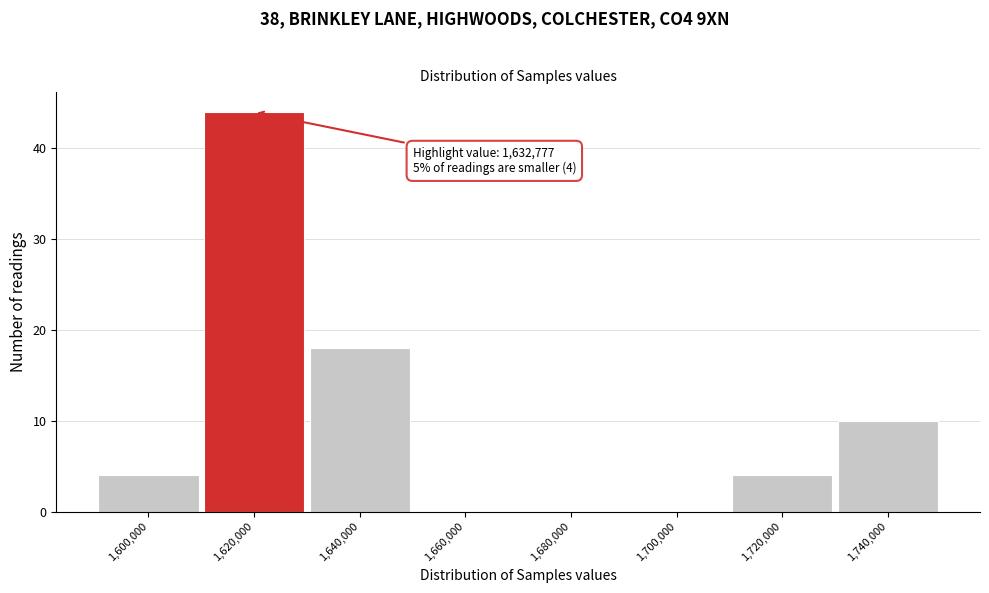

Reading right to left, list all the values displayed in this chart.

1,740,000=10	1,720,000=4	1,700,000=0	1,680,000=0	1,660,000=0	1,640,000=18	1,620,000=44	1,600,000=4